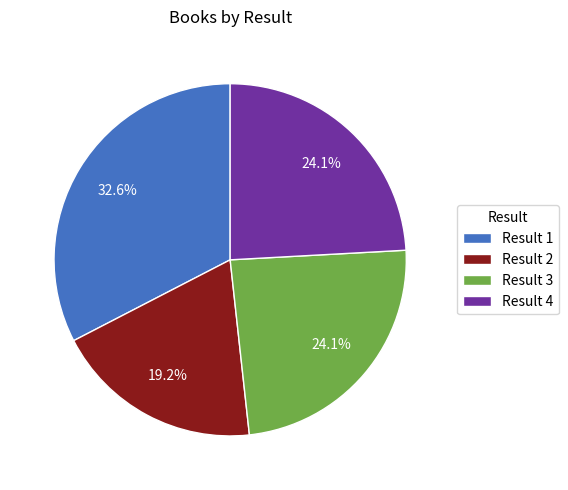

What percentage do Result 3 and Result 1 together represent?

56.7%